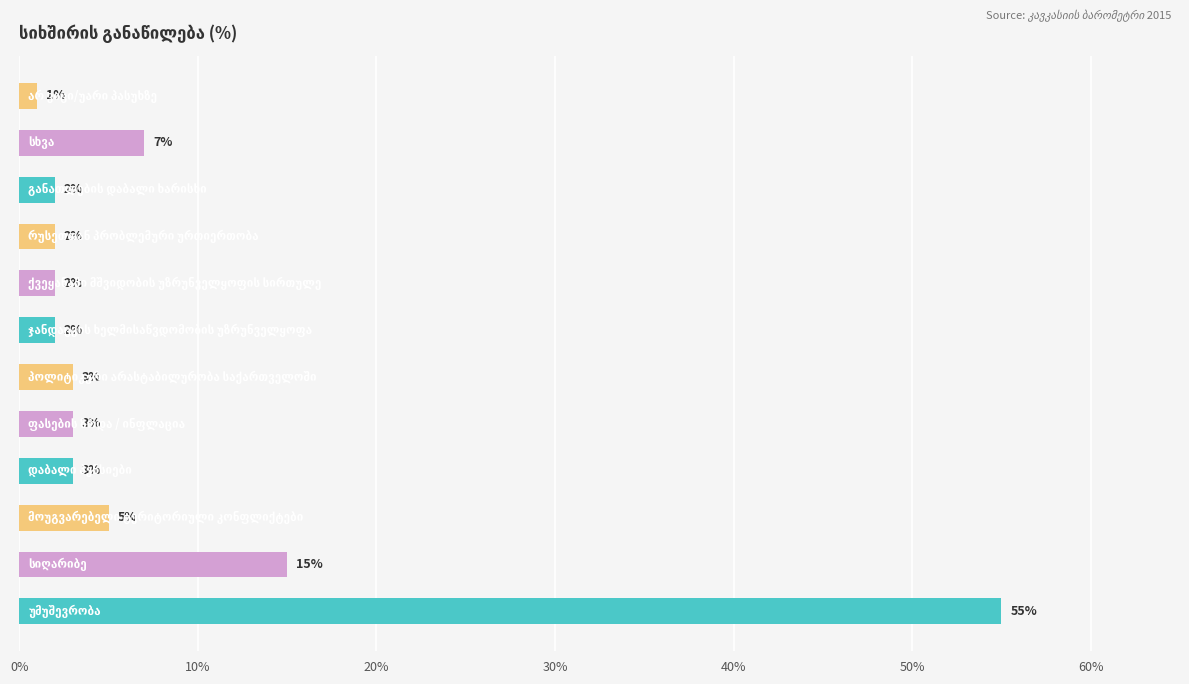

What is the maximum value shown in the chart?

55